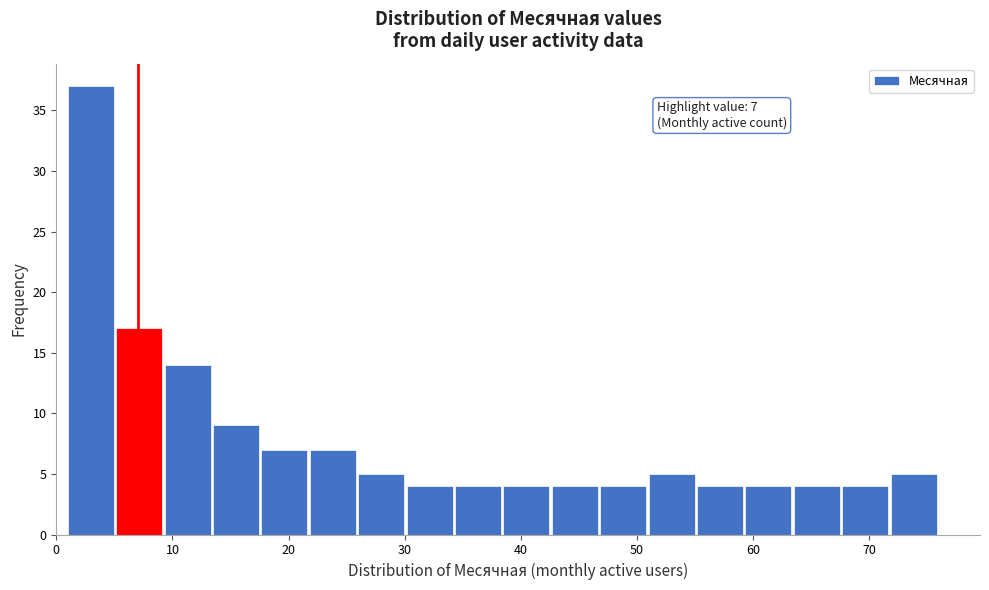

Over which range of the x-axis is the bar tallest?

1 to 5